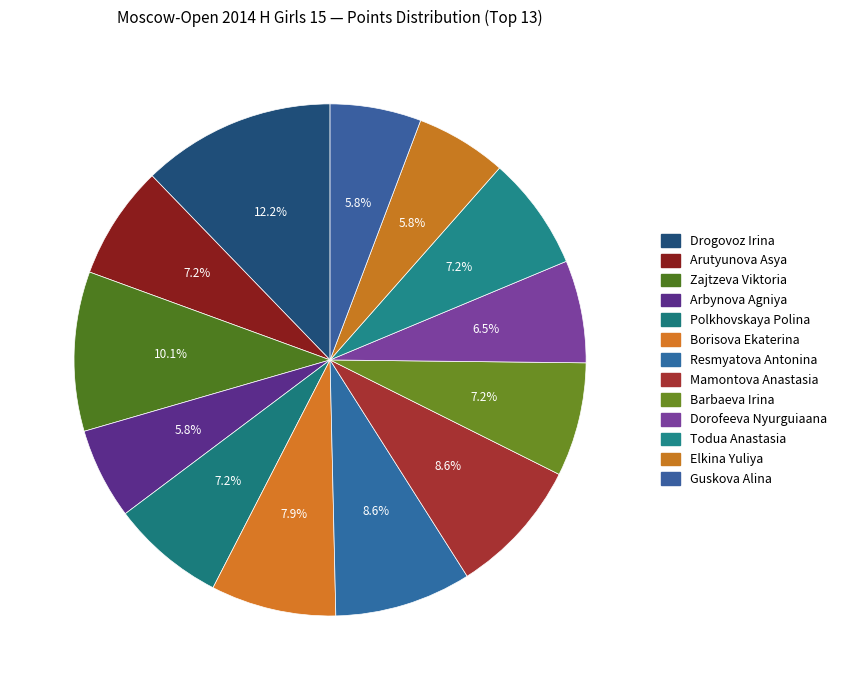

To the nearest percent, what is the difference between the largest and smallest slice percentages?

6%